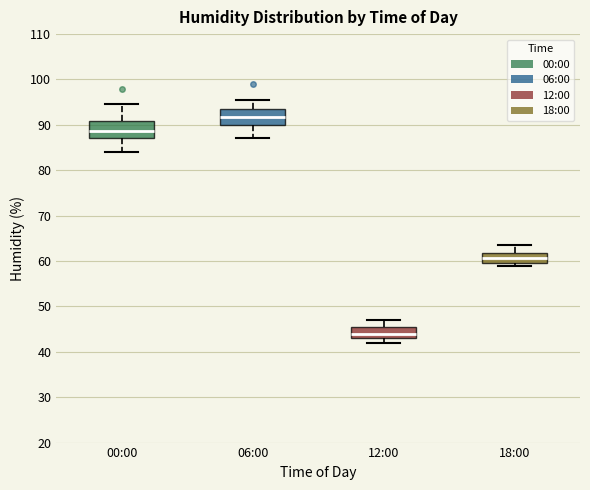

Reading left to right, read every box against the y-axis: the position of its median line, the range the box covers, and the ends of its whiskers. The values are not printed on the chart, so give them approximately, as read against the axis.

00:00: median 89, box 87 to 91, whiskers 84 to 95
06:00: median 92, box 90 to 93, whiskers 87 to 96
12:00: median 44, box 43 to 46, whiskers 42 to 47
18:00: median 61, box 60 to 62, whiskers 59 to 64